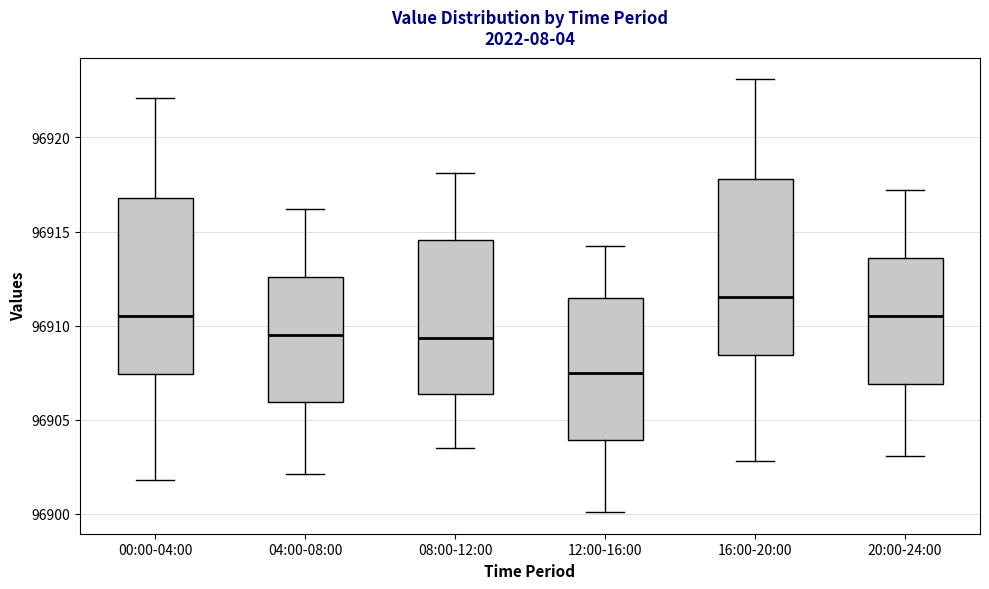

Which box's median line is the highest?

16:00-20:00